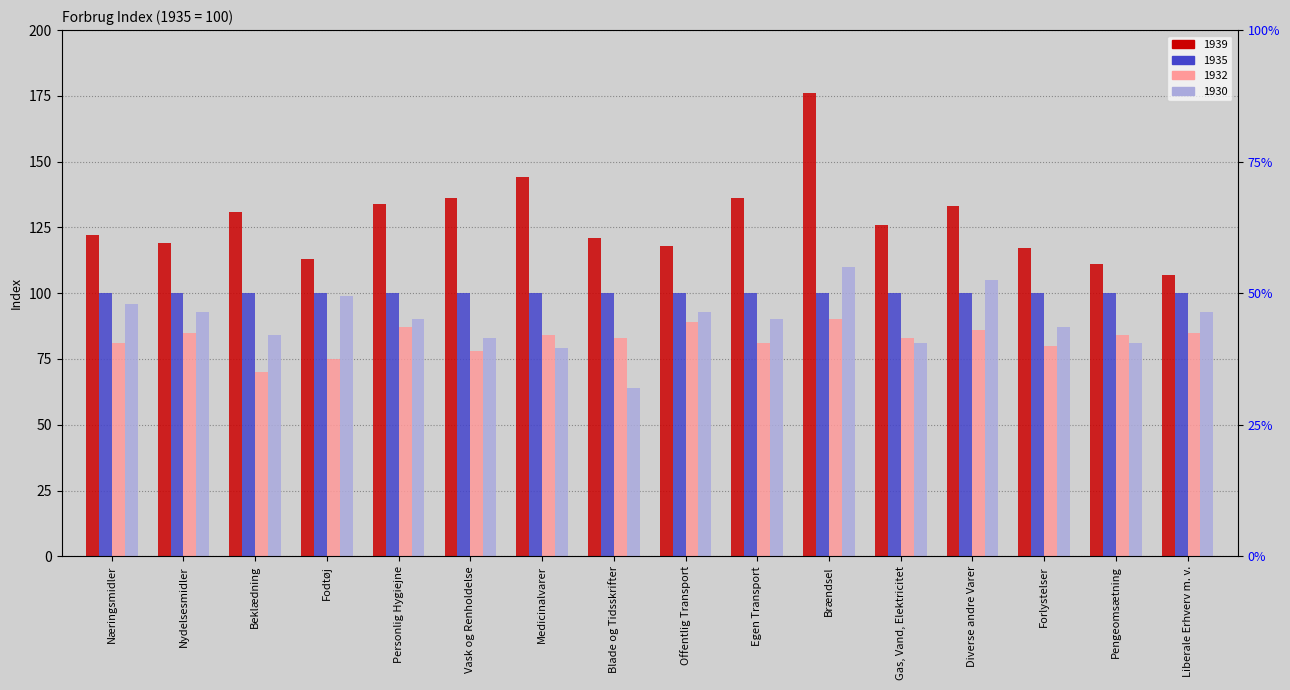

Is the value of 1930 at Forlystelser greater than the value of 1932 at Blade og Tidsskrifter?

Yes